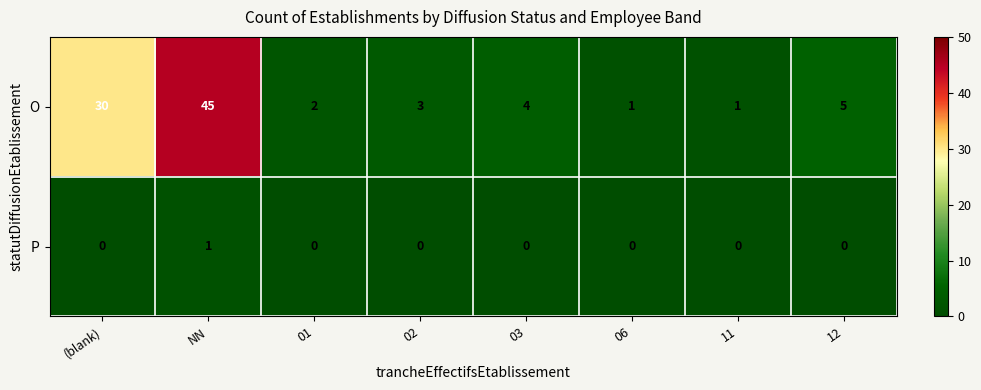

Reading left to right, what are all the values shown in this chart?

O: 30	45	2	3	4	1	1	5
P: 0	1	0	0	0	0	0	0